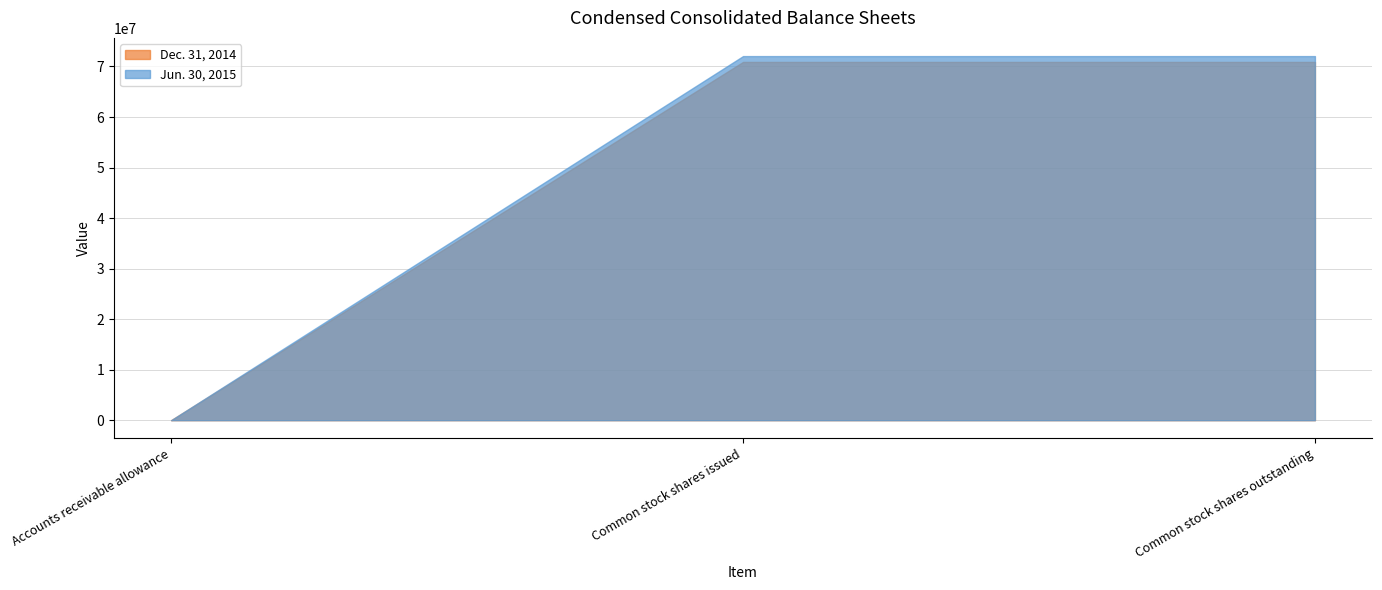

True or false: Jun. 30, 2015 has more than 1 interior local peaks.

False